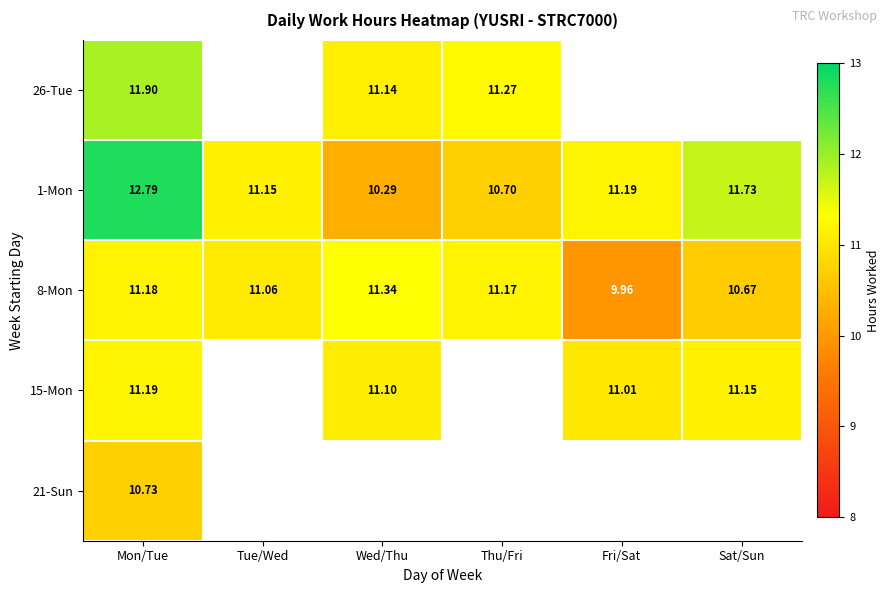

Rank the categories by 1-Mon value from lowest to highest.

Wed/Thu, Thu/Fri, Tue/Wed, Fri/Sat, Sat/Sun, Mon/Tue